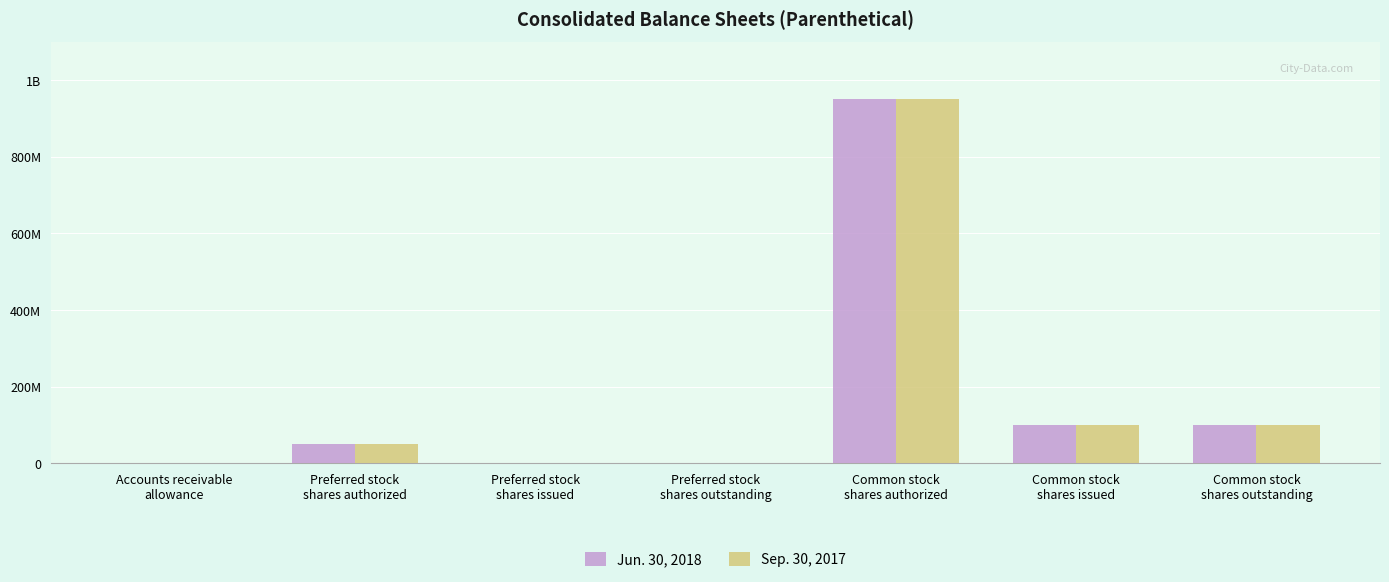

What is the label of the 1st bar from the right?

Common stock
shares outstanding